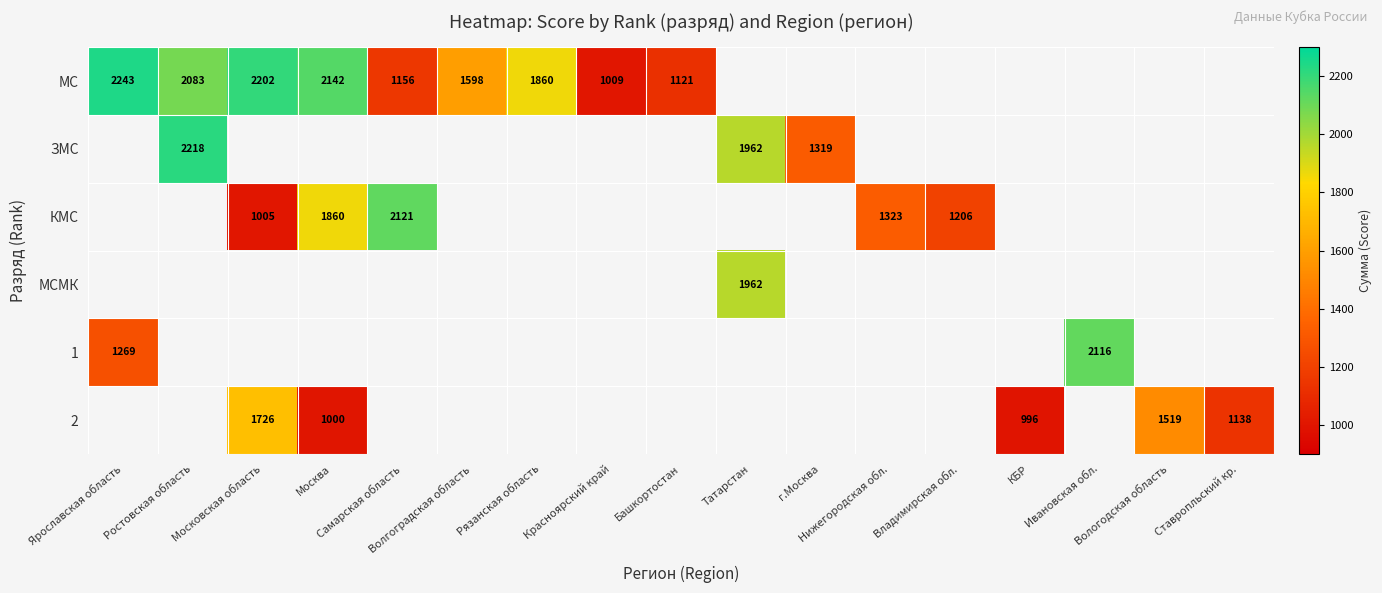

What is the greatest value displayed?

2243.0